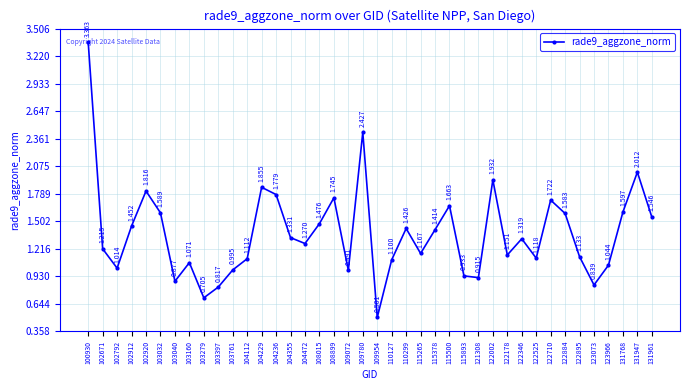

What is the difference between the values at 104355 and 102671?

0.1